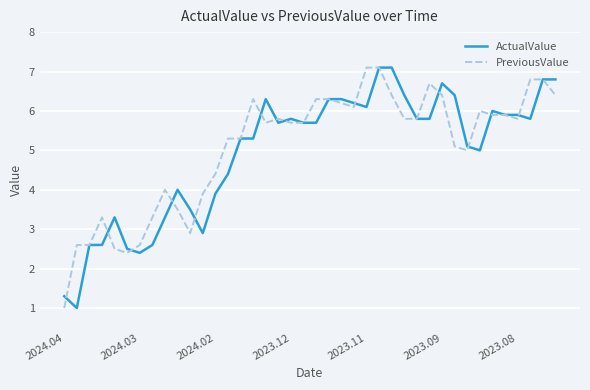

Reading left to right, extract all data points from this chart.

ActualValue: 1.3	1.0	2.6	2.6	3.3	2.5	2.4	2.6	3.3	4.0	3.5	2.9	3.9	4.4	5.3	5.3	6.3	5.7	5.8	5.7	5.7	6.3	6.3	6.2	6.1	7.1	7.1	6.4	5.8	5.8	6.7	6.4	5.1	5.0	6.0	5.9	5.9	5.8	6.8	6.8
PreviousValue: 1.0	2.6	2.6	3.3	2.5	2.4	2.6	3.3	4.0	3.5	2.9	3.9	4.4	5.3	5.3	6.3	5.7	5.8	5.7	5.7	6.3	6.3	6.2	6.1	7.1	7.1	6.4	5.8	5.8	6.7	6.4	5.1	5.0	6.0	5.9	5.9	5.8	6.8	6.8	6.4